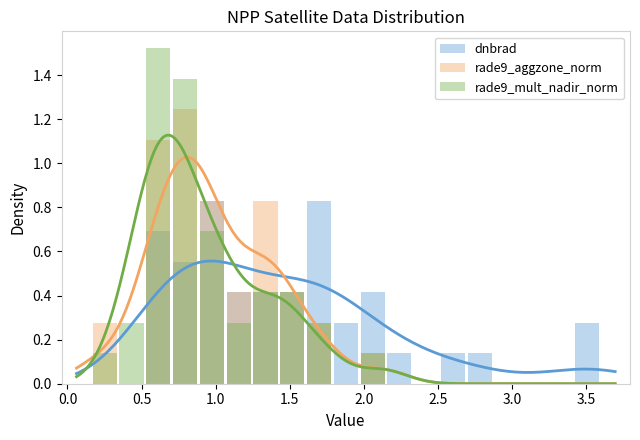

Are the bars horizontal?

No